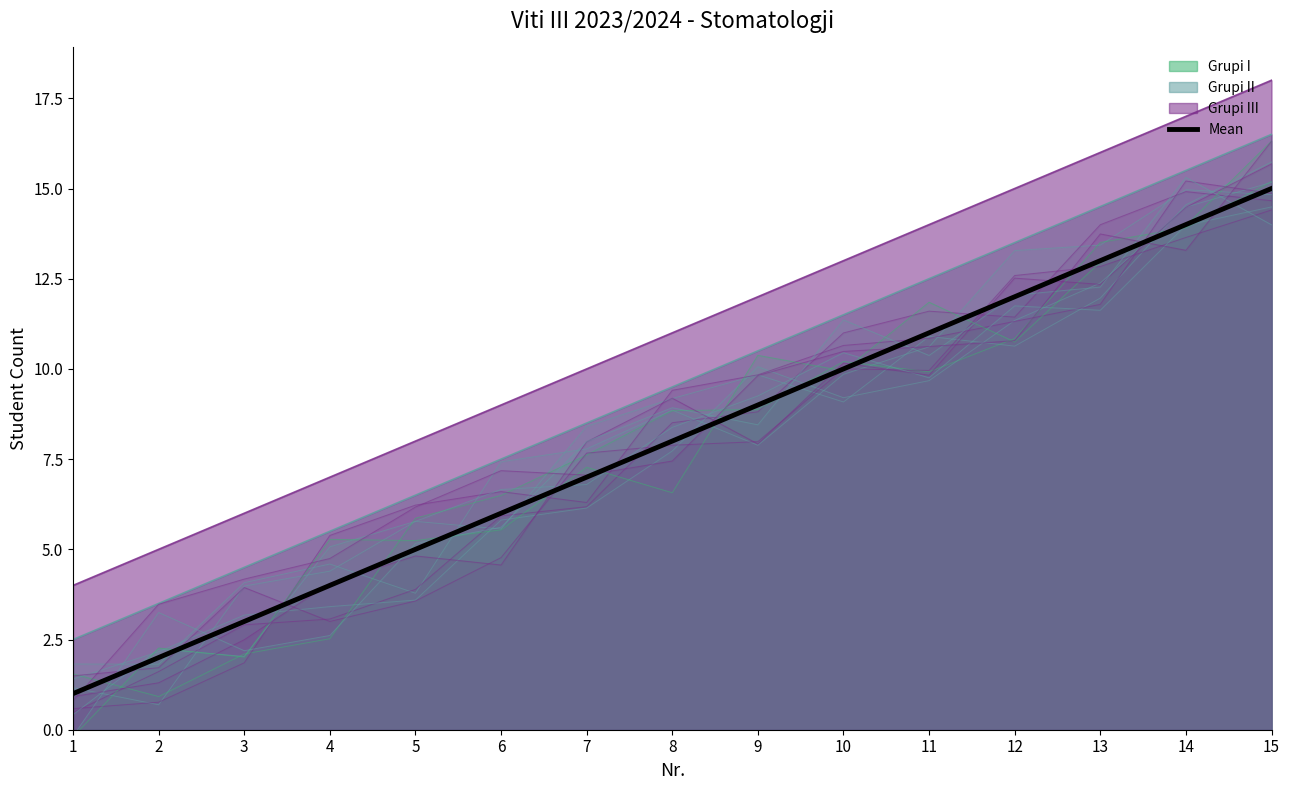

Rank the categories by value from lowest to highest.

1, 2, 3, 4, 5, 6, 7, 8, 9, 10, 11, 12, 13, 14, 15